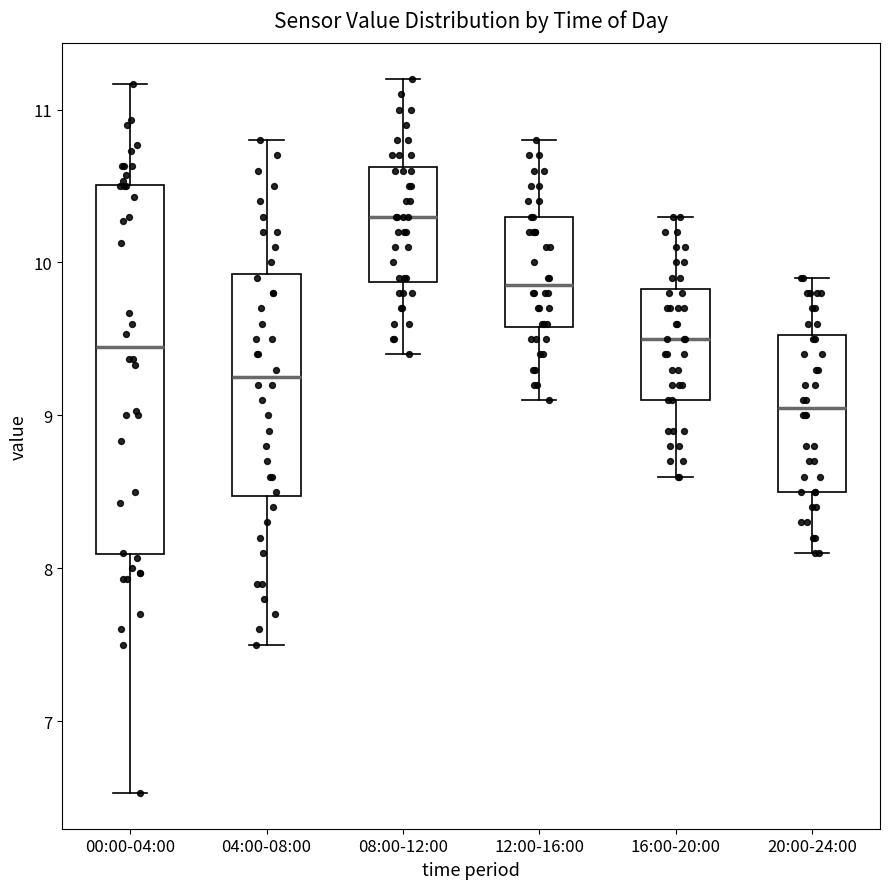

Reading left to right, transcribe this box plot: for each box, give where its median line is, the range the box spans, and where its two whiskers end, as read against the y-axis. The values are not printed on the chart, so give them approximately, as read against the axis.

00:00-04:00: median 9.5, box 8.1 to 10.5, whiskers 6.5 to 11.2
04:00-08:00: median 9.3, box 8.5 to 9.9, whiskers 7.5 to 10.8
08:00-12:00: median 10.3, box 9.9 to 10.6, whiskers 9.4 to 11.2
12:00-16:00: median 9.9, box 9.6 to 10.3, whiskers 9.1 to 10.8
16:00-20:00: median 9.5, box 9.1 to 9.8, whiskers 8.6 to 10.3
20:00-24:00: median 9.1, box 8.5 to 9.5, whiskers 8.1 to 9.9